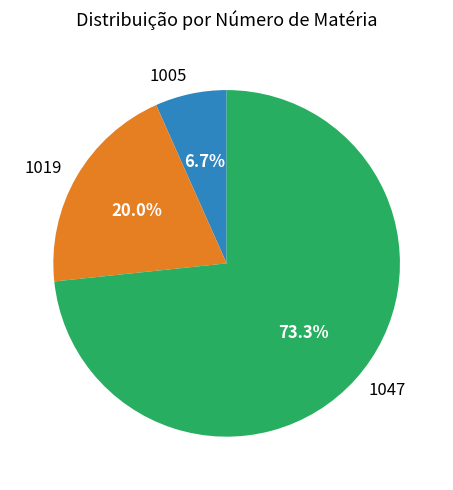

True or false: 1019 accounts for 20% of the total.

True